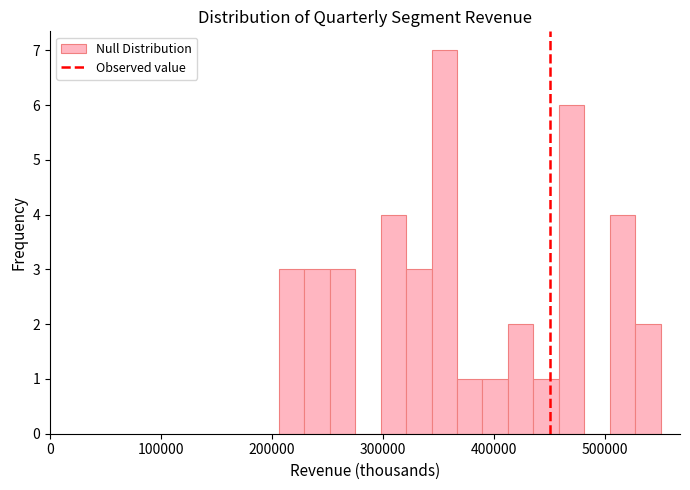

Read against the x-axis, roughly where is the centre of the tallest bar?

360000